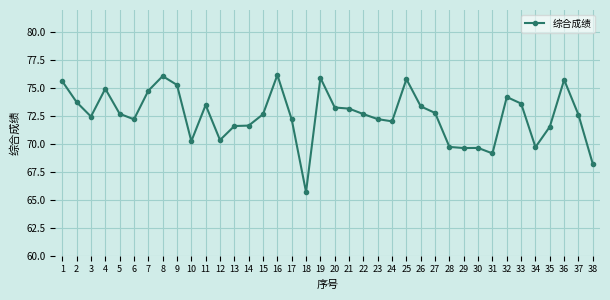

Where is the first local maximum?

4